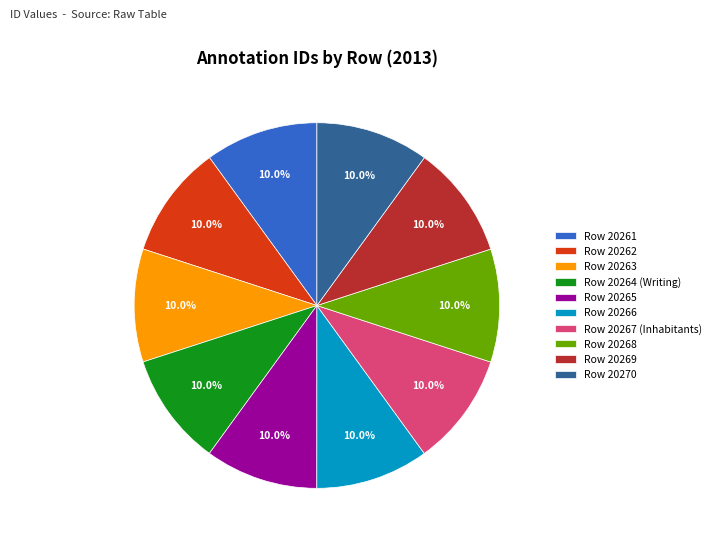

Is it true that Row 20262 is 10% of the pie?

True